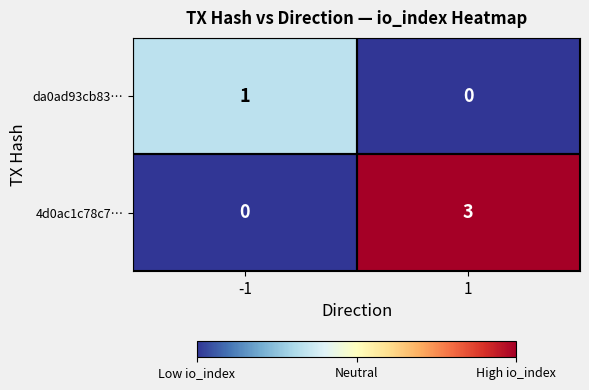

The value of da0ad93cb83… at 1 is 1. True or false?

False